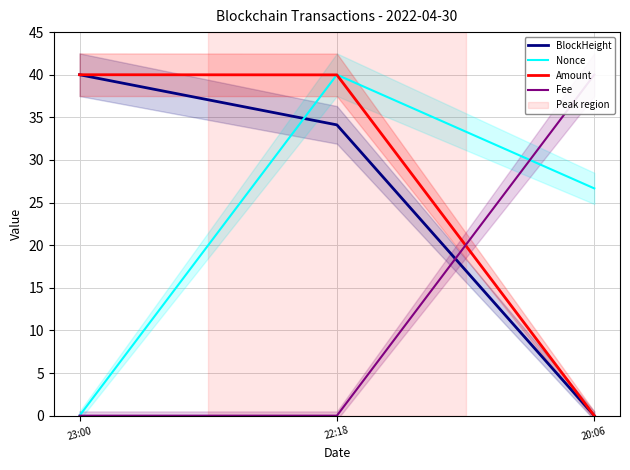

Which category has the lowest value in the Nonce series?

23:00